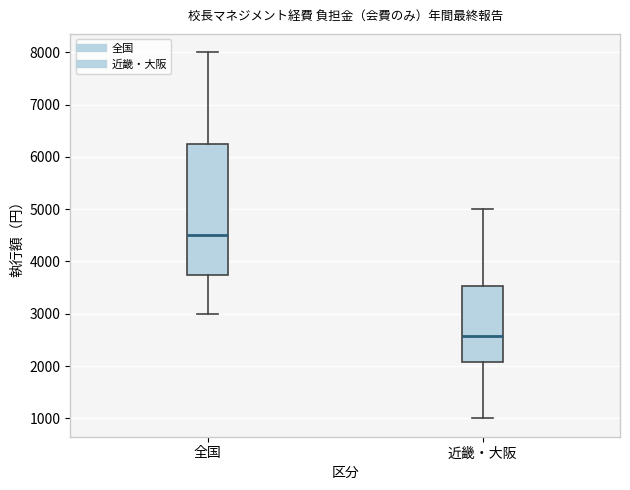

Which box's median line is the lowest?

近畿・大阪